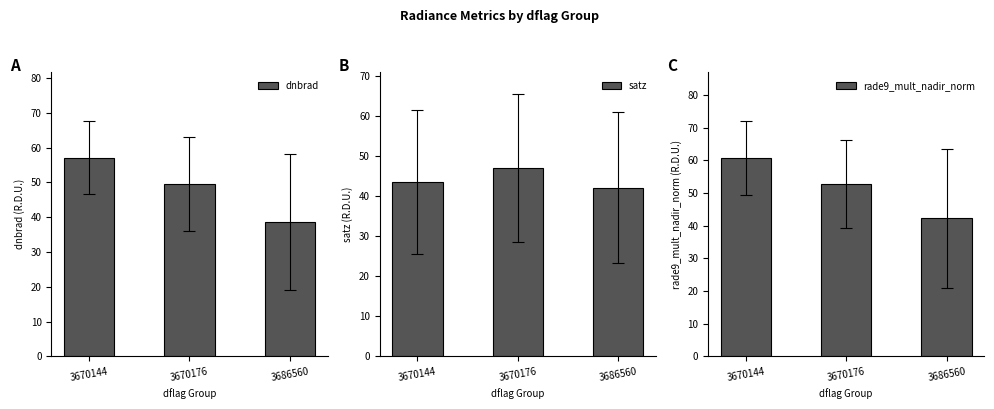

Does the chart contain any negative values?

No